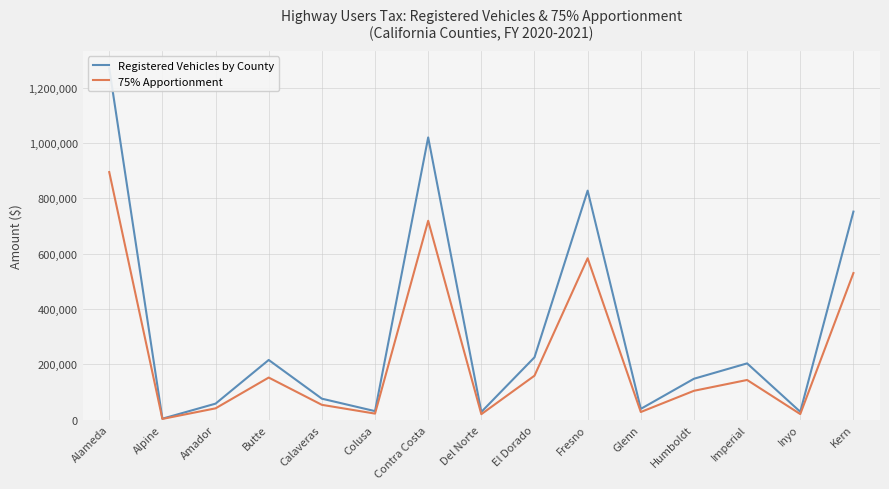

At which label does 75% Apportionment reach its peak?

Alameda